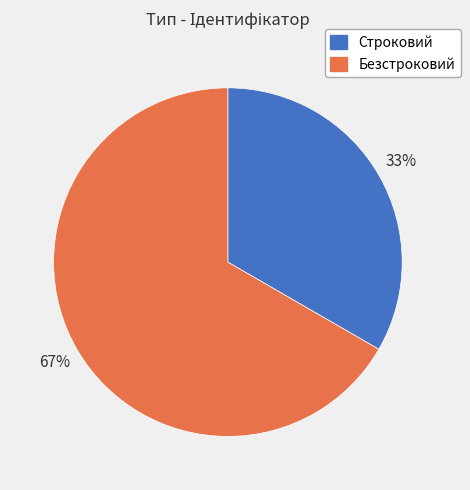

Is the sum of Строковий and Безстроковий greater than half?

Yes